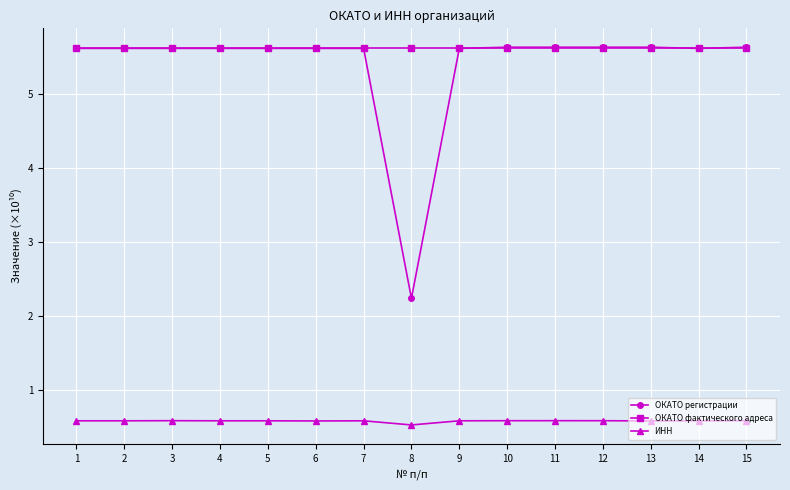

Is the value of ОКАТО фактического адреса at 13 greater than the value of ИНН at 6?

Yes